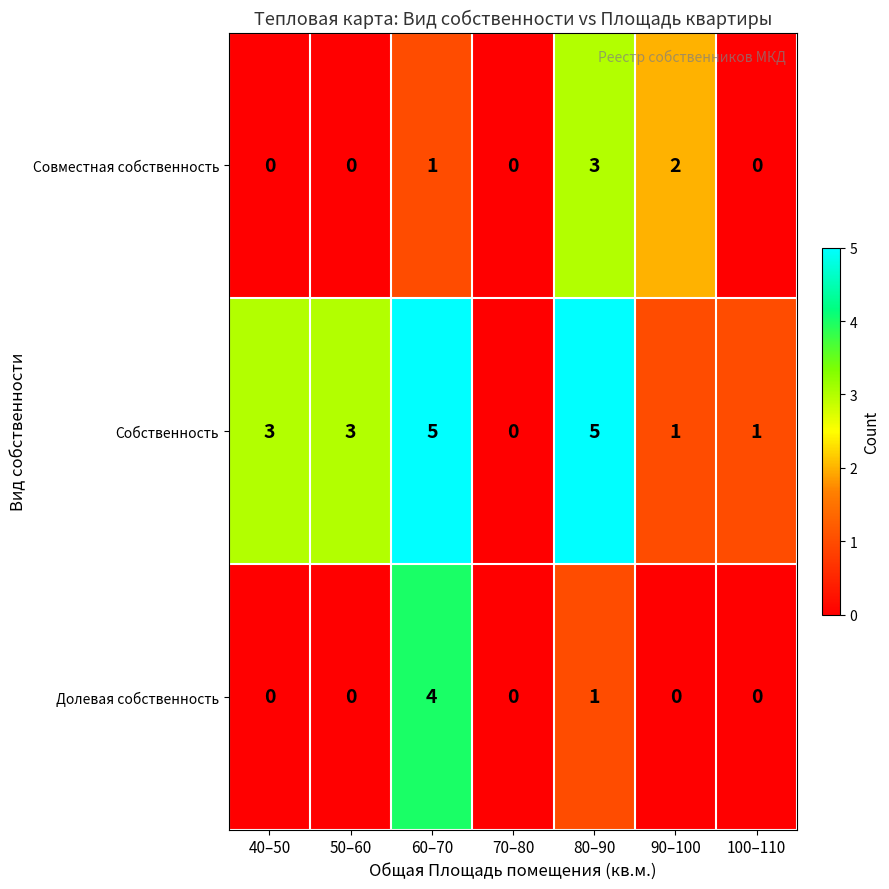

Reading left to right, list all the values displayed in this chart.

Совместная собственность: 40–50=0	50–60=0	60–70=1	70–80=0	80–90=3	90–100=2	100–110=0
Собственность: 40–50=3	50–60=3	60–70=5	70–80=0	80–90=5	90–100=1	100–110=1
Долевая собственность: 40–50=0	50–60=0	60–70=4	70–80=0	80–90=1	90–100=0	100–110=0